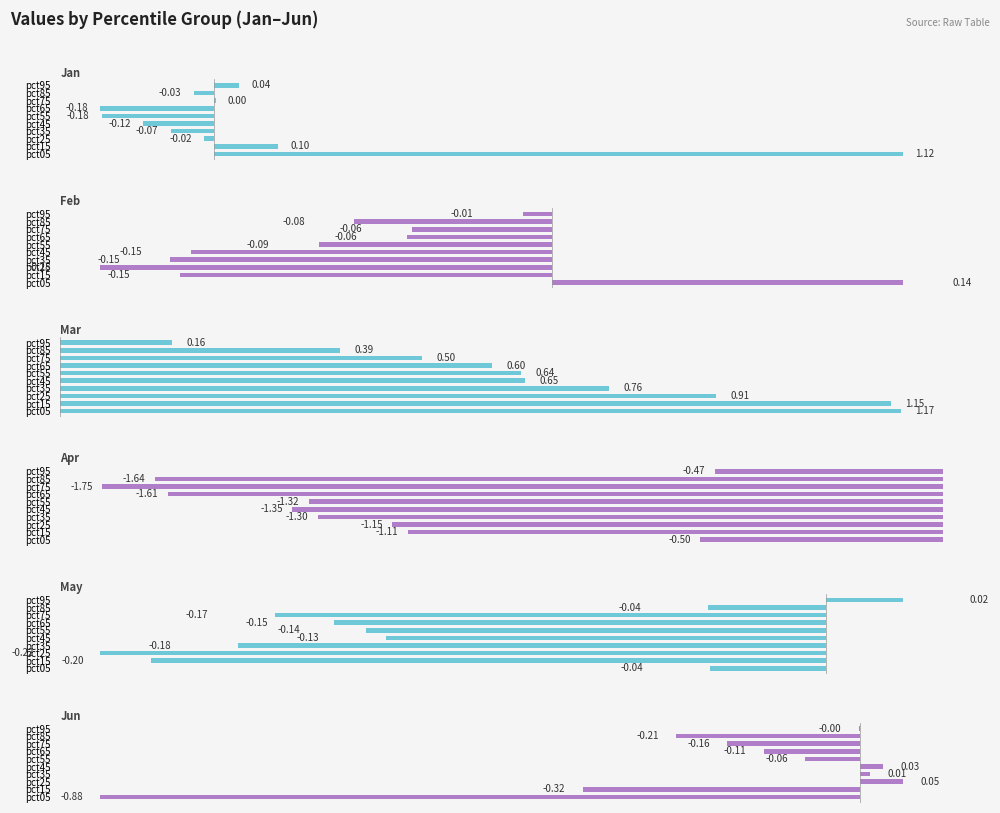

Is it true that Apr equals -1.3 at pct55?

True